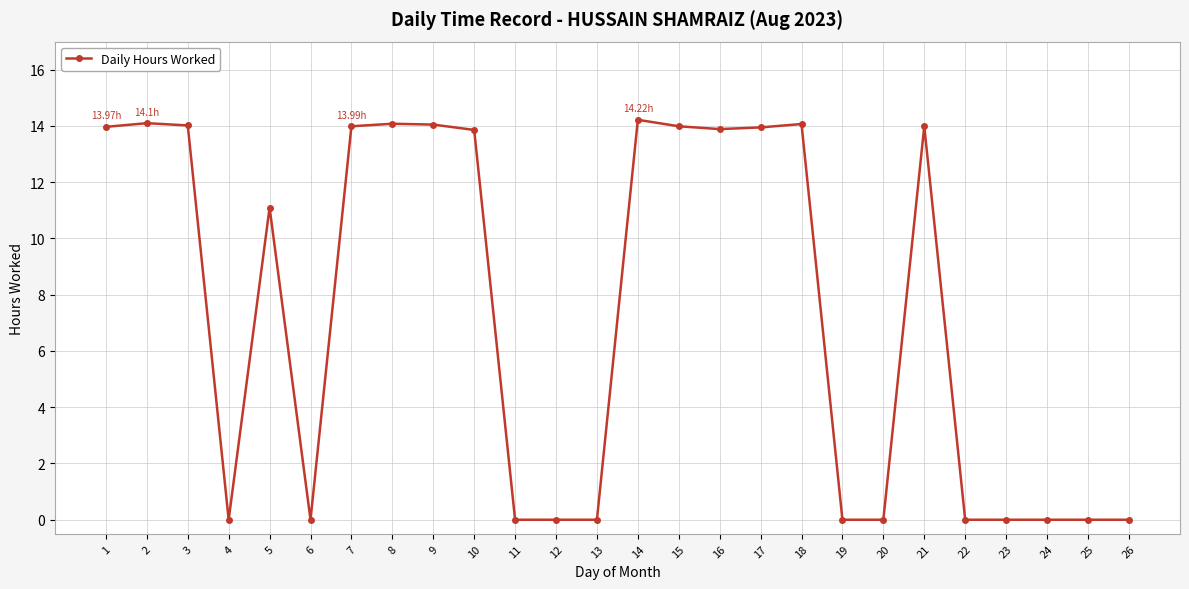

Between 6 and 17, which is larger?

17